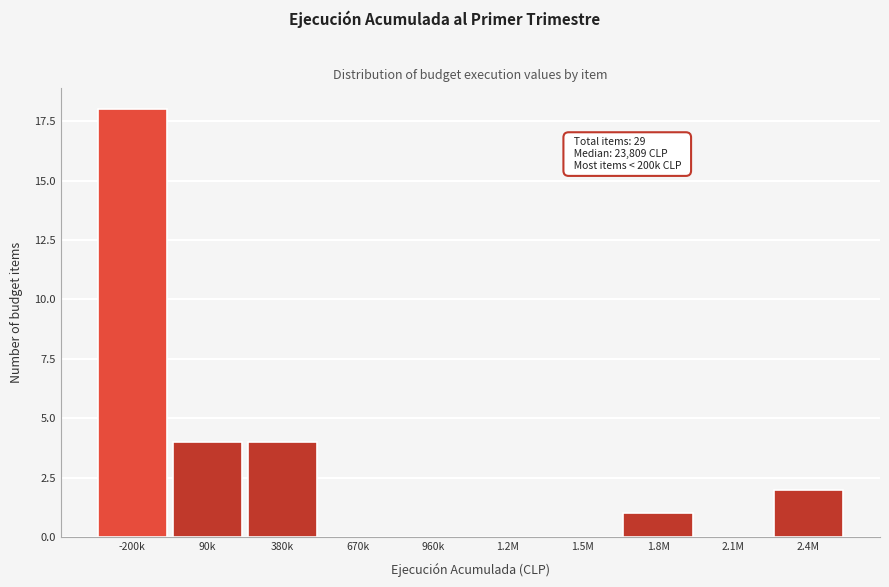

What is the sum of the values at 1.8M and 90k?

5